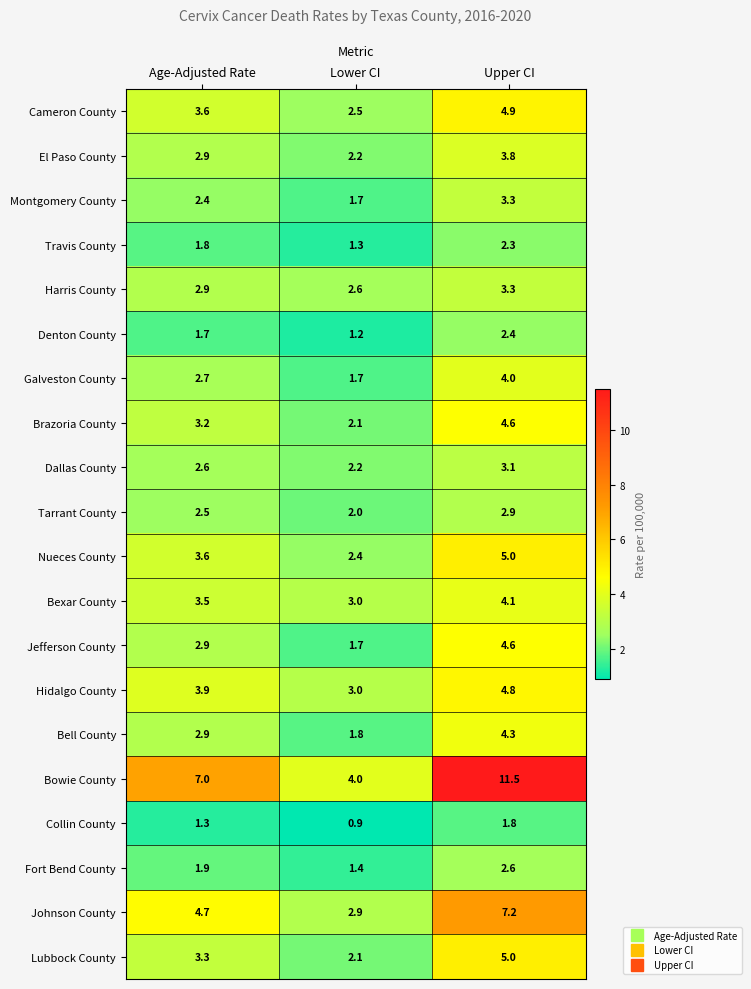

Which series has the widest spread of values?

Bowie County